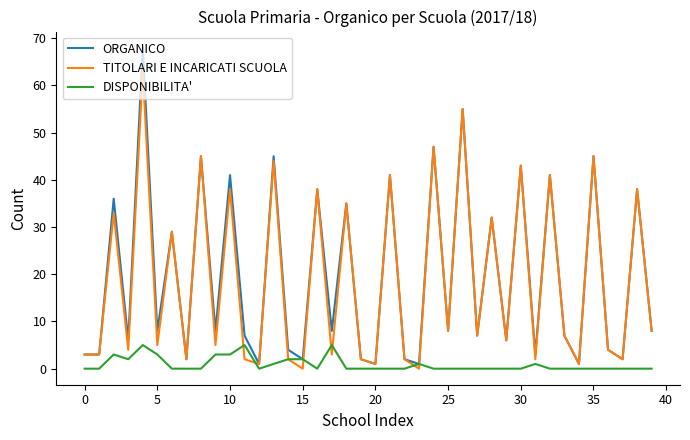

Which series has the widest spread of values?

ORGANICO